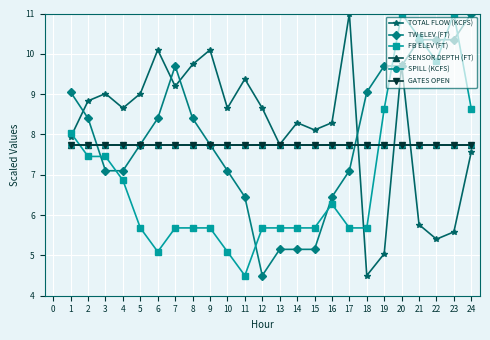

Where is FB ELEV (FT) nearest to the value 7?

4